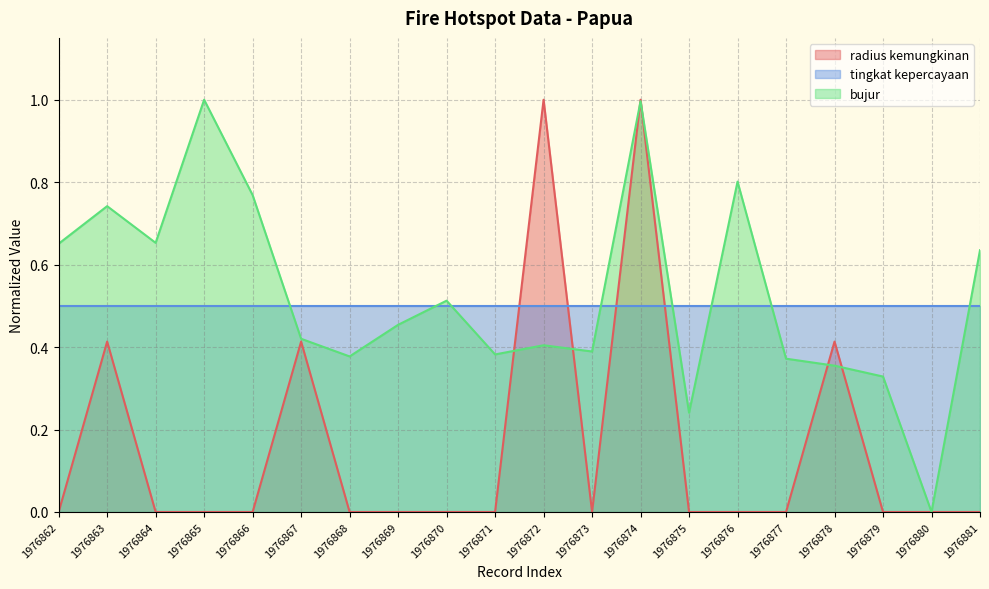

What is the difference between the radius kemungkinan values at 1976878 and 1976874?

0.6